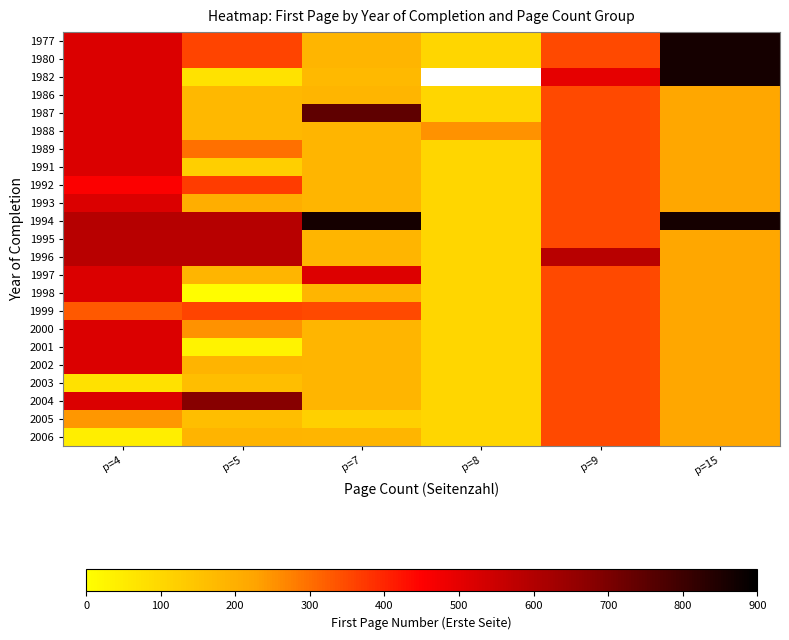

True or false: 1995 has a value of 584.0 at p=4.

True